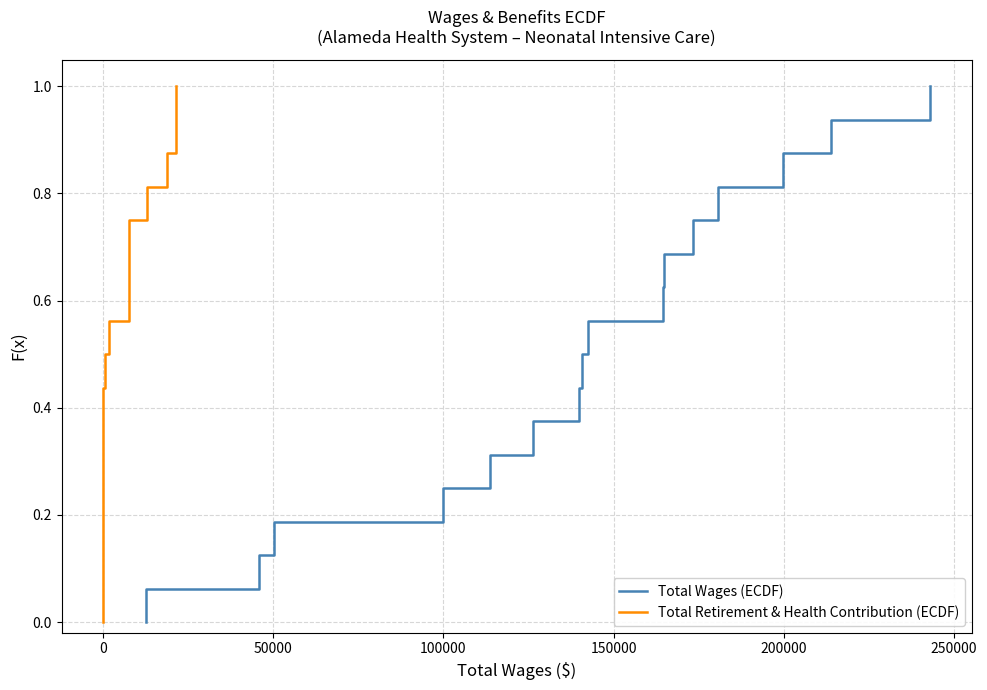

How many data points in Total Retirement & Health Contribution (ECDF) are above 0?

16